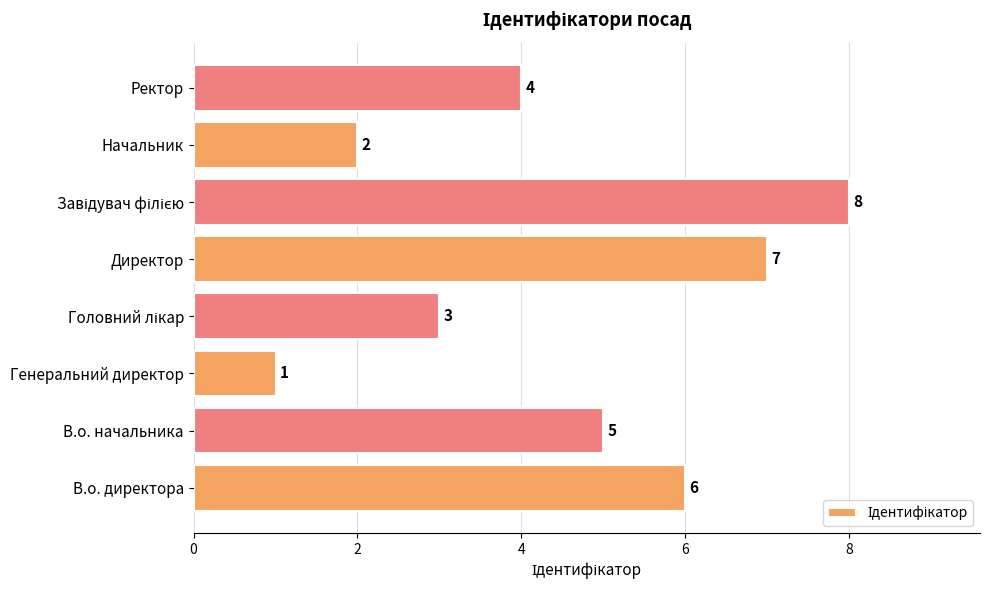

True or false: the data shows 4 at Ректор.

True